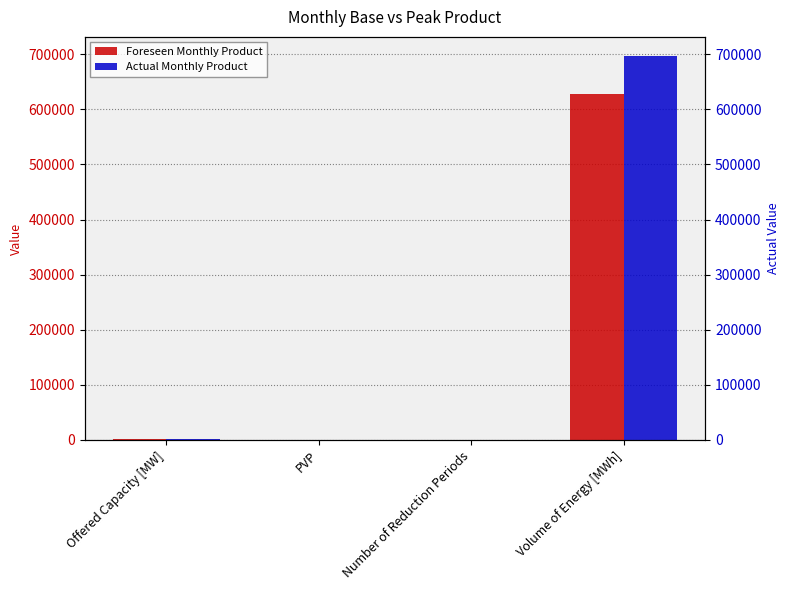

At which label does Actual Monthly Product first exceed 1035?

Volume of Energy [MWh]